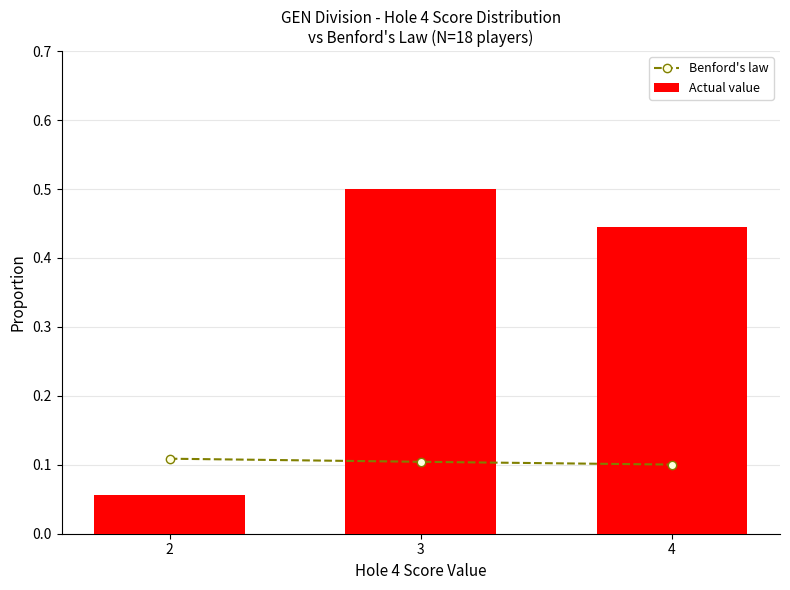

The Actual value series shows 0.1 at 2. True or false?

True